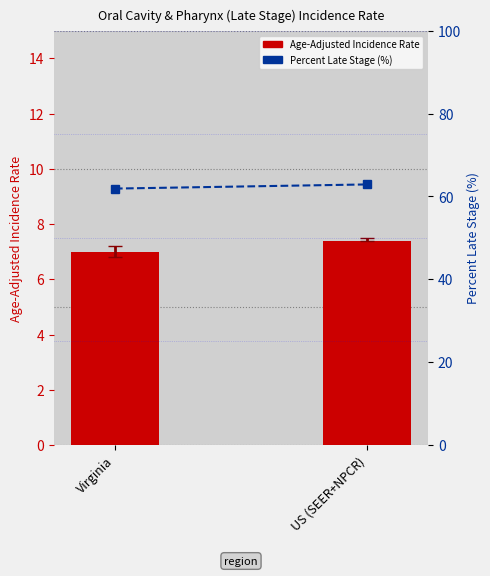

Which series changed the most between Virginia and US (SEER+NPCR)?

Percent Late Stage